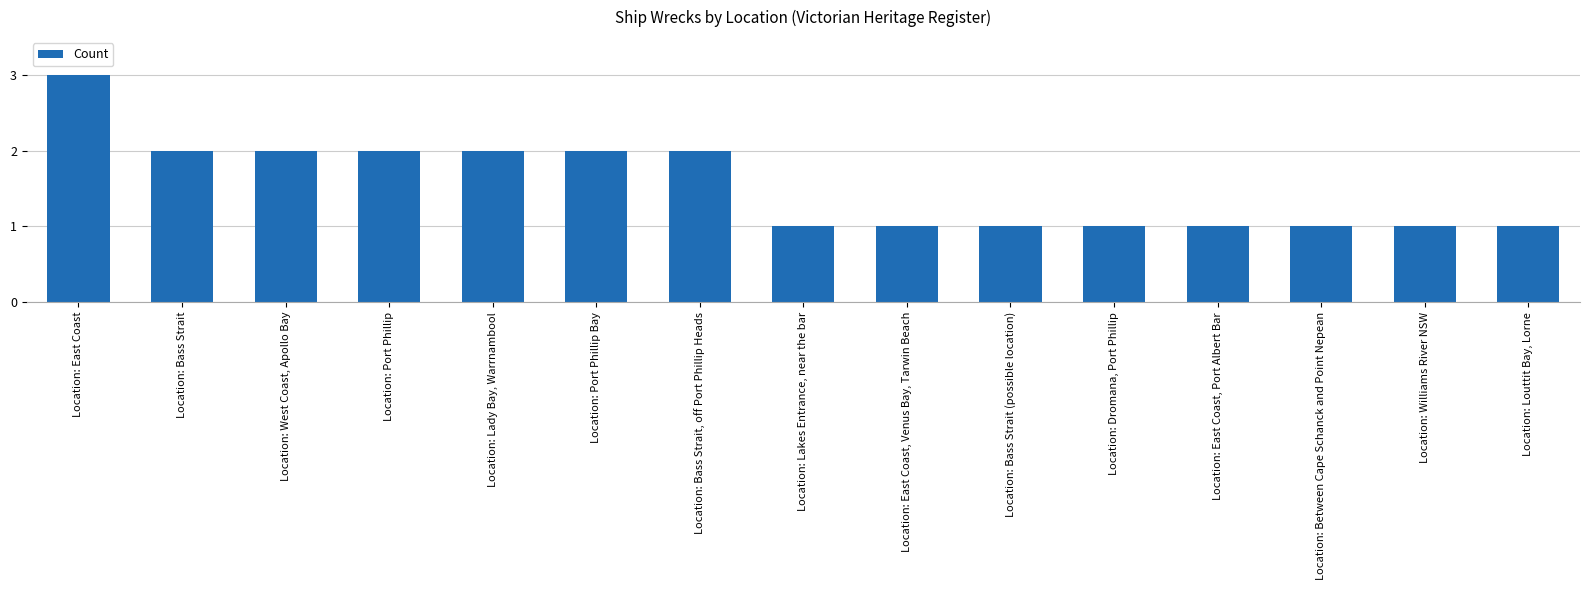

Reading left to right, list all the values displayed in this chart.

Location: East Coast=3	Location: Bass Strait=2	Location: West Coast, Apollo Bay=2	Location: Port Phillip=2	Location: Lady Bay, Warrnambool=2	Location: Port Phillip Bay=2	Location: Bass Strait, off Port Phillip Heads=2	Location: Lakes Entrance, near the bar=1	Location: East Coast, Venus Bay, Tarwin Beach=1	Location: Bass Strait (possible location)=1	Location: Dromana, Port Phillip=1	Location: East Coast, Port Albert Bar=1	Location: Between Cape Schanck and Point Nepean=1	Location: Williams River NSW=1	Location: Louttit Bay, Lorne=1